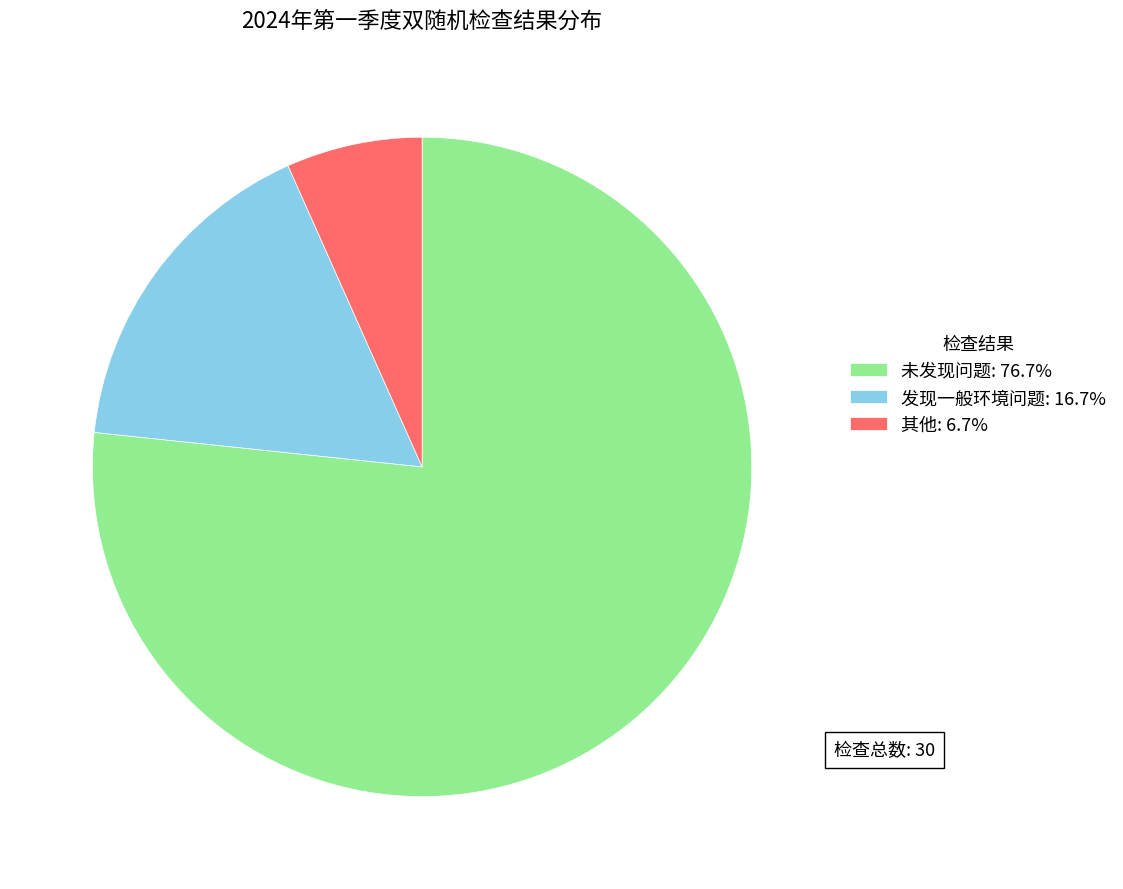

Does 发现一般环境问题: 16.7% represent more than half of the total?

No